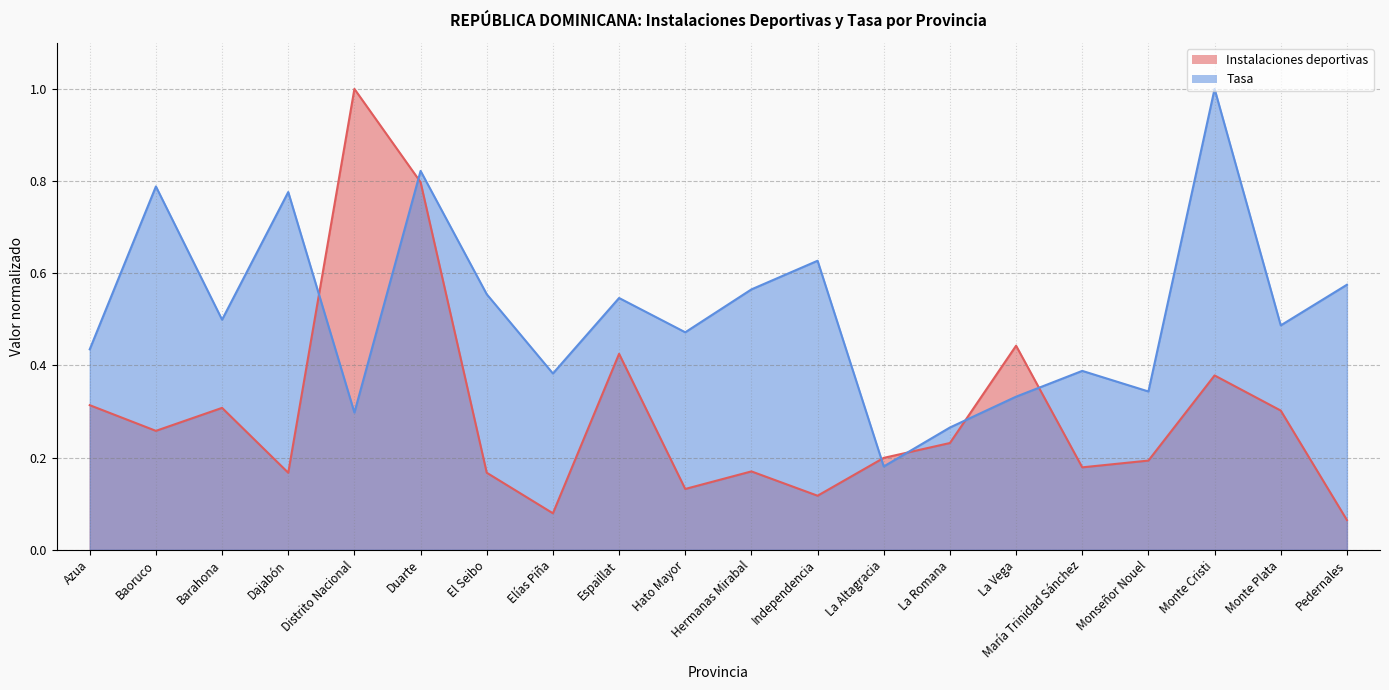

The value of Instalaciones deportivas at Hermanas Mirabal is 0.1. True or false?

False